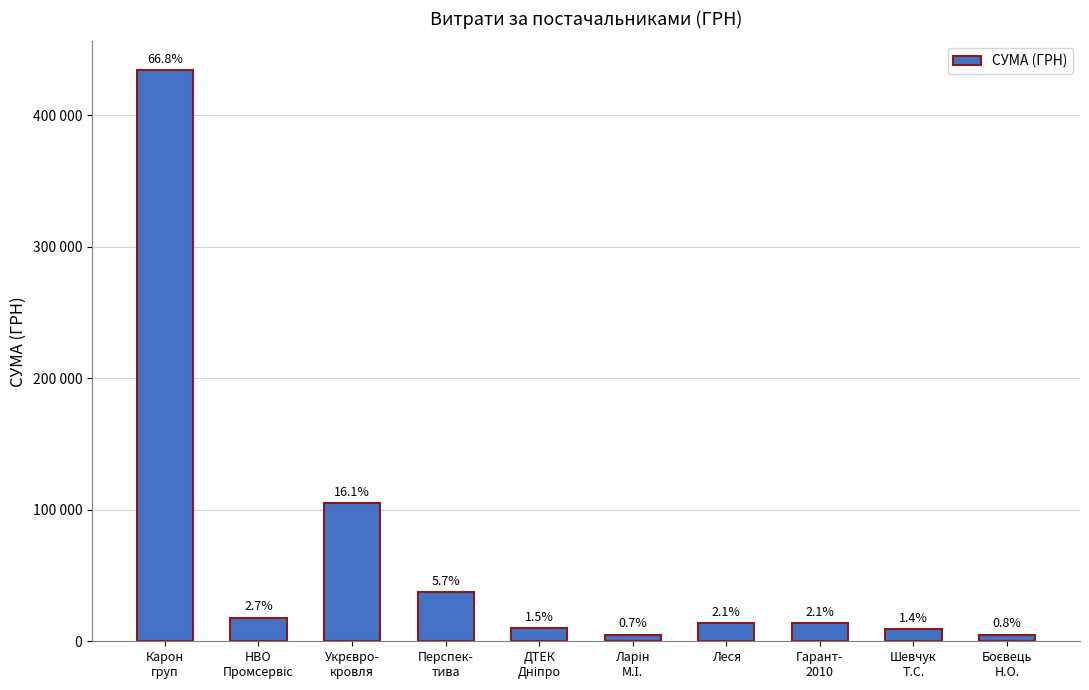

Is it true that the value at Боєвець
Н.О. is 5000.0?

True